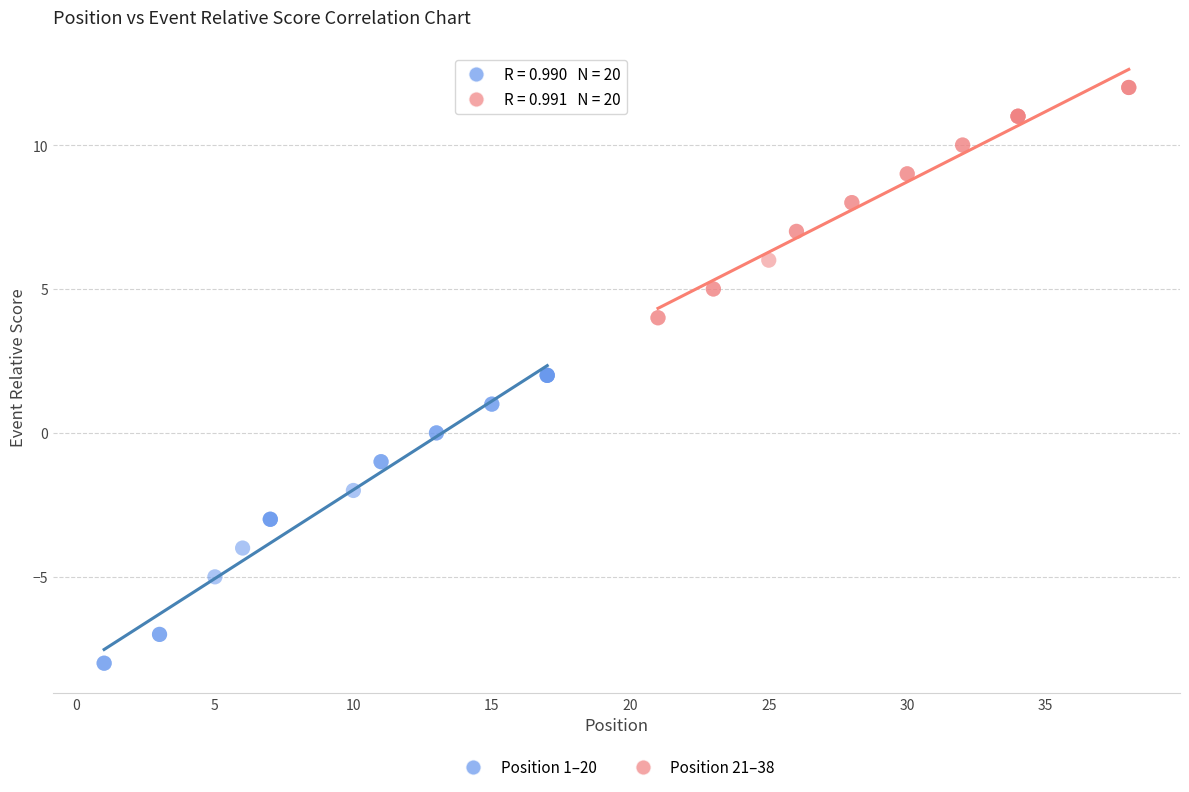

Which series reaches the maximum Y coordinate?

Position 21–38